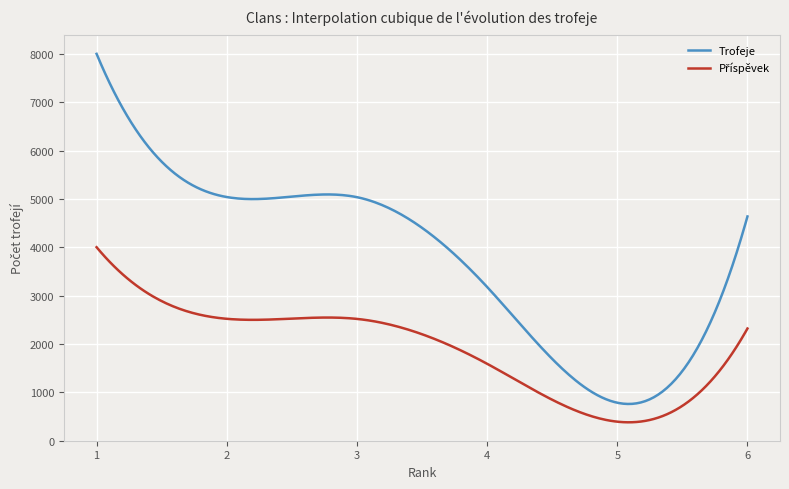

What is the maximum value shown in the chart?

8000.0